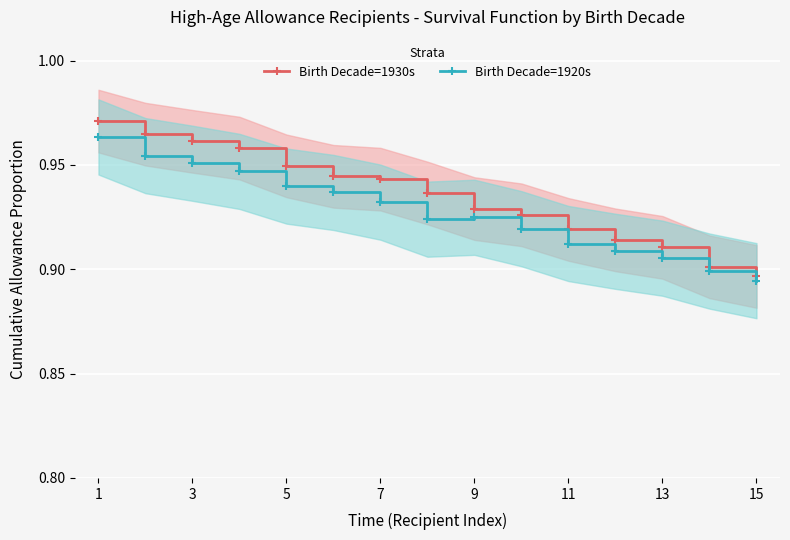

At how many categories does at least one series exceed 0?

15